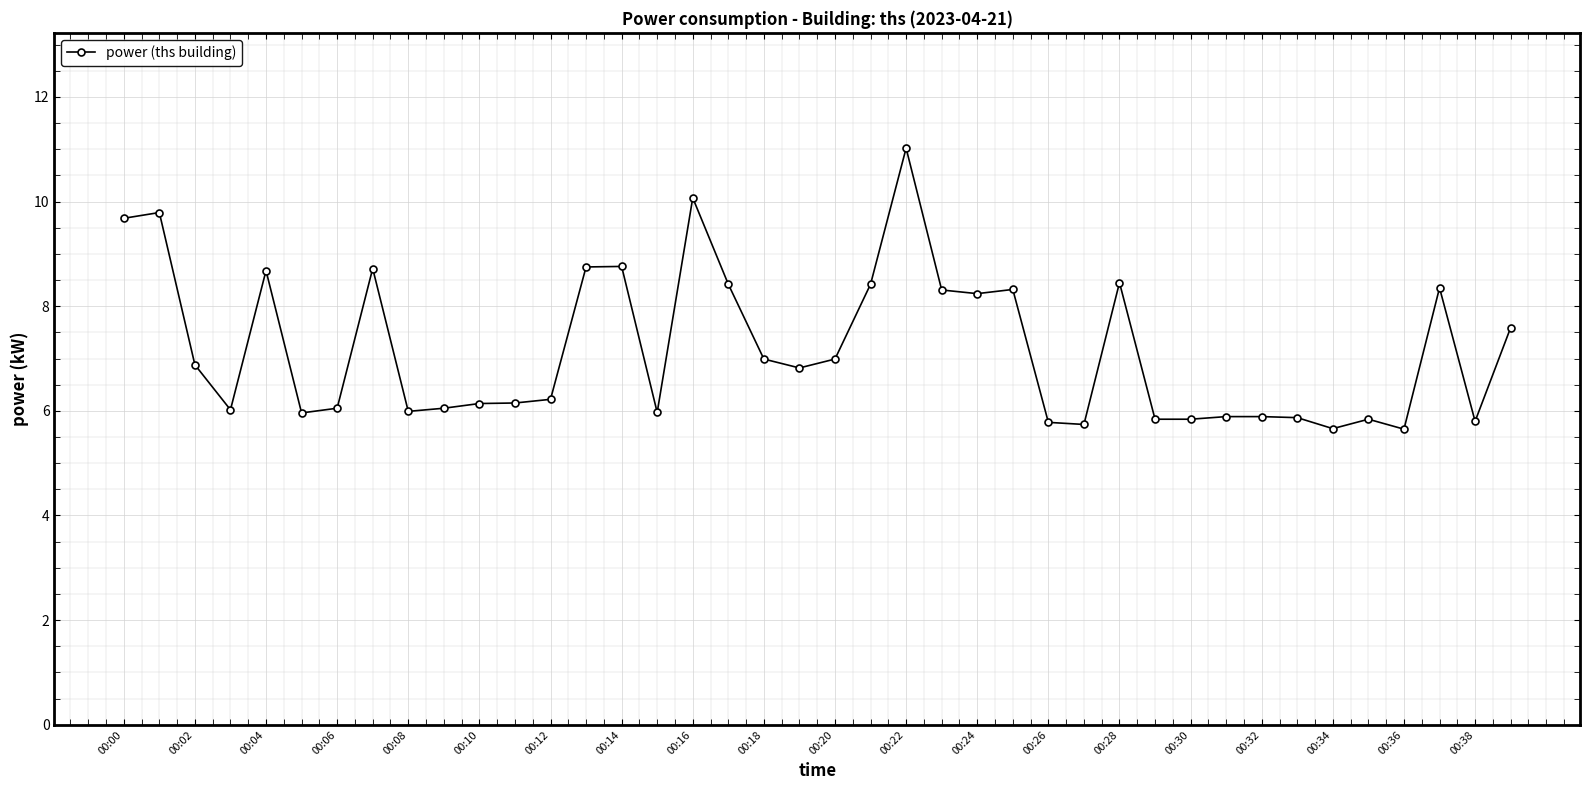

What is the average value?

7.2